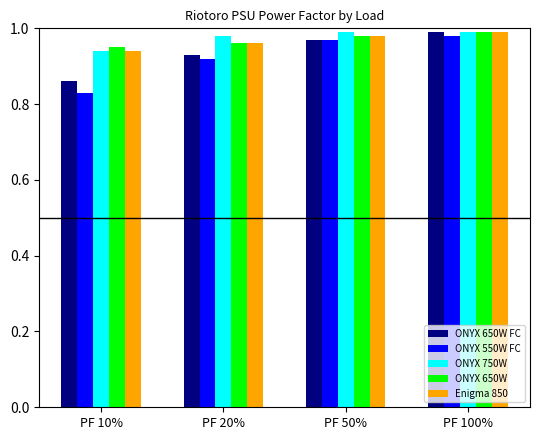

What are all the series names shown in the legend?

ONYX 650W FC, ONYX 550W FC, ONYX 750W, ONYX 650W, Enigma 850